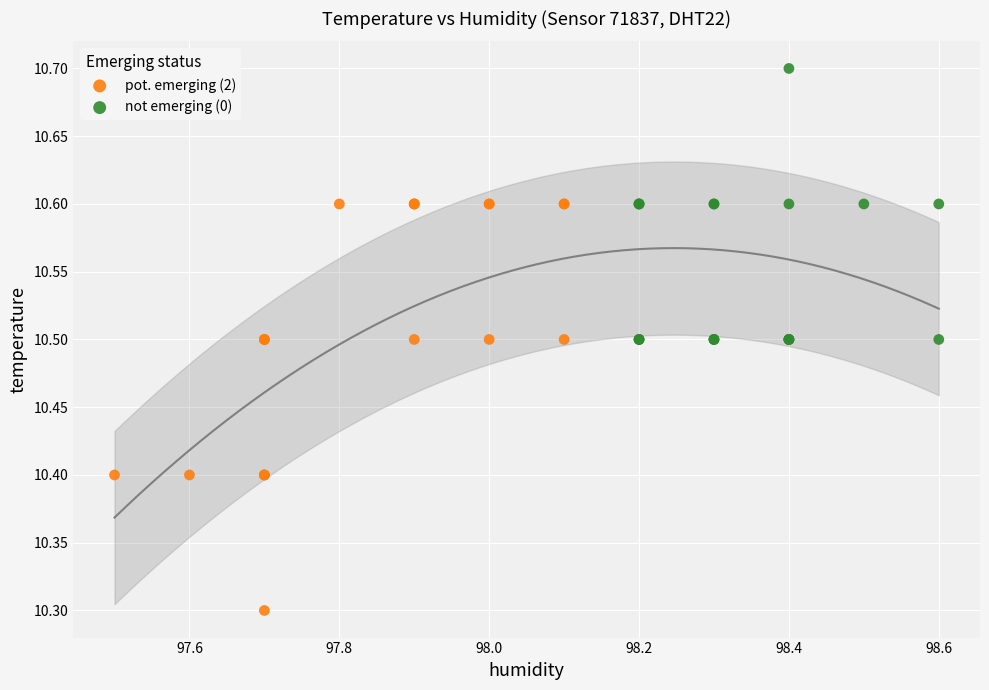

What are all the series names shown in the legend?

pot. emerging (2), not emerging (0)